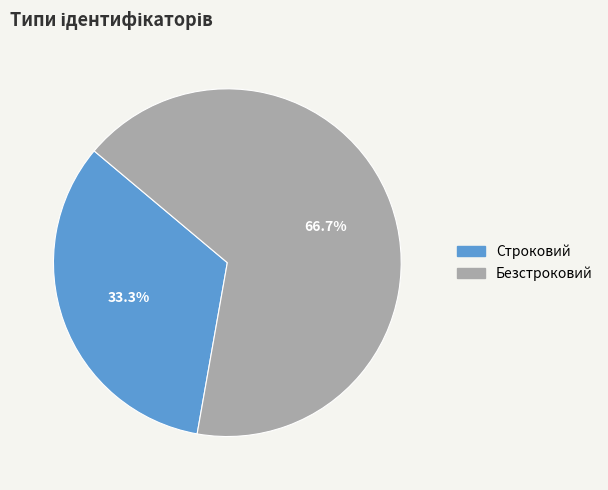

Rank the categories by value from highest to lowest.

Безстроковий, Строковий